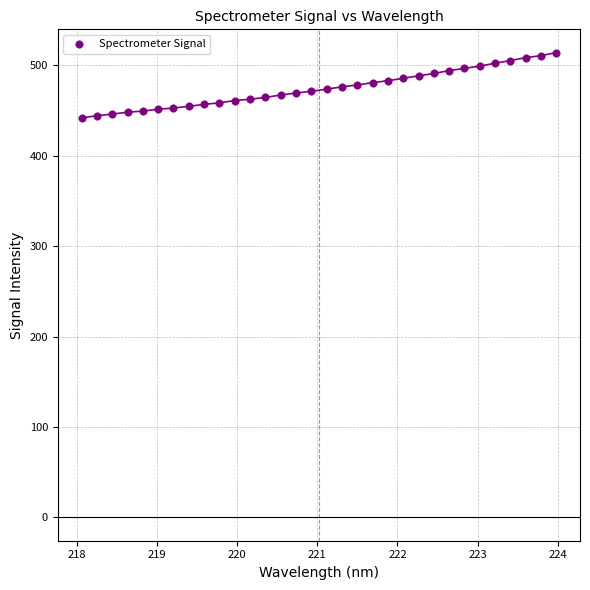

What is the range of X values (max minus min)?

5.9